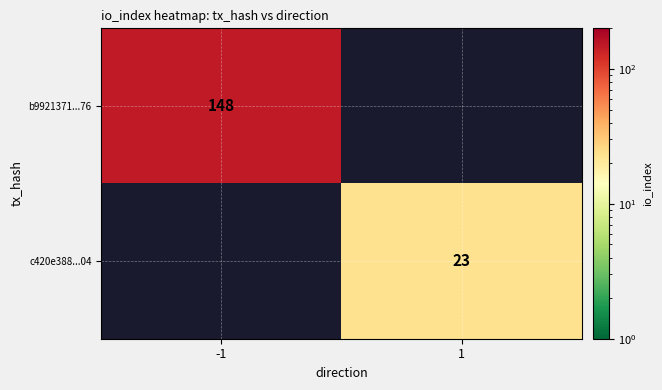

The value of b9921371...76 at -1 is 35. True or false?

False